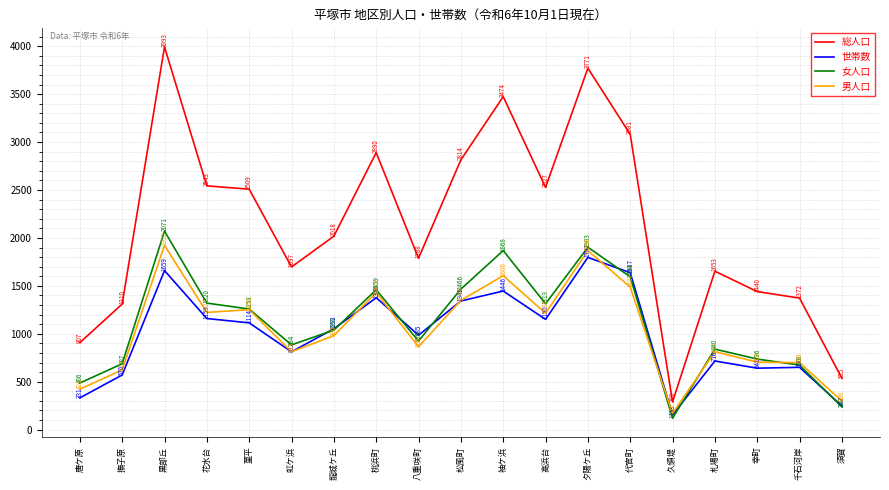

Rank the series at 高浜台 from highest to lowest value.

総人口, 女人口, 男人口, 世帯数